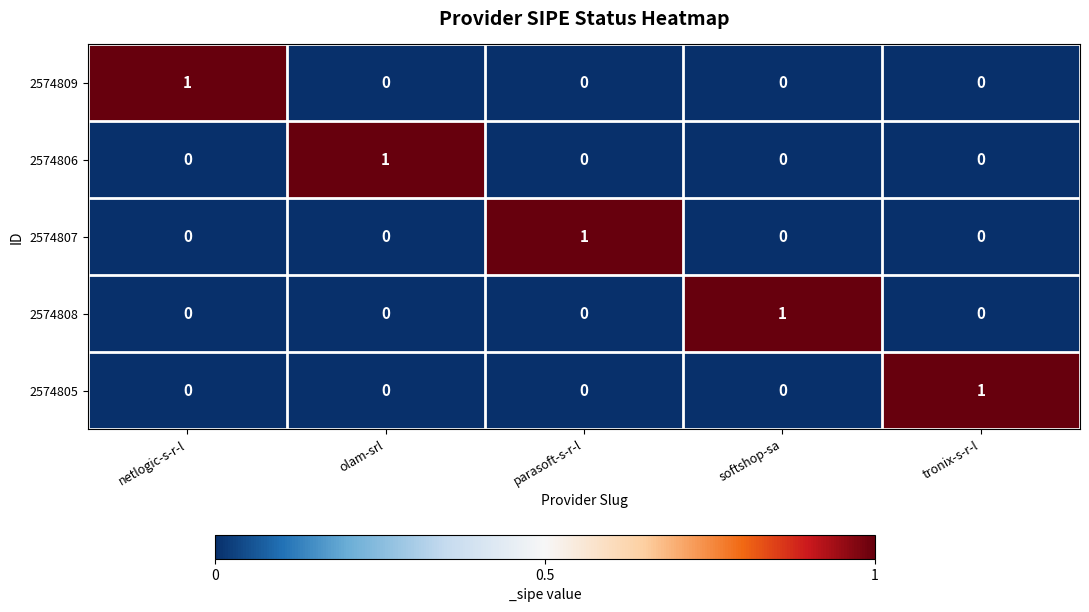

At how many categories does at least one series exceed 0?

5